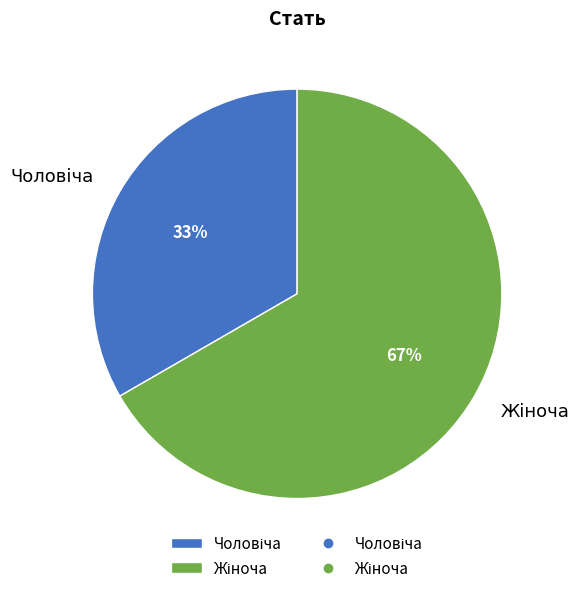

Is there any slice that represents more than half of the pie?

Yes